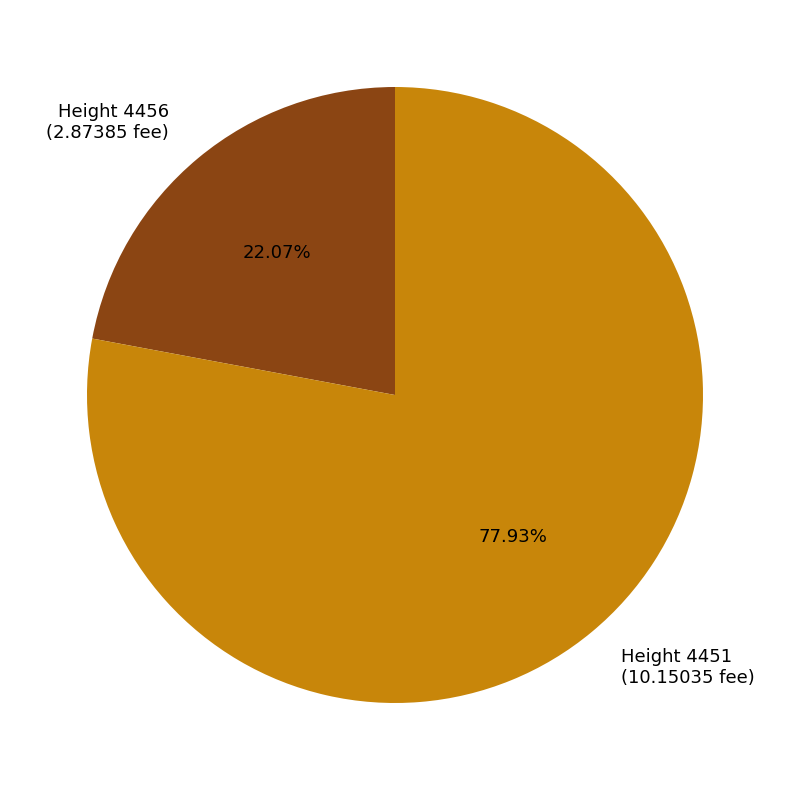

How many segments does this pie chart have?

2